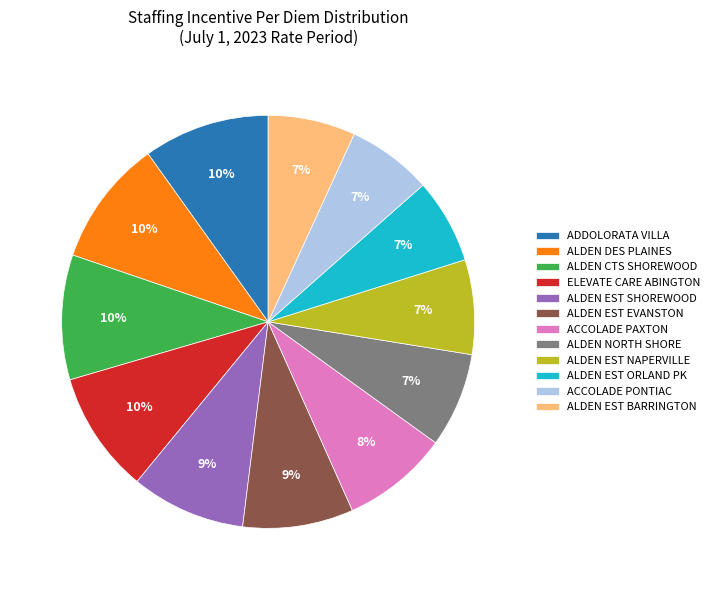

Do ACCOLADE PAXTON and ALDEN EST SHOREWOOD together represent more than half of the pie?

No